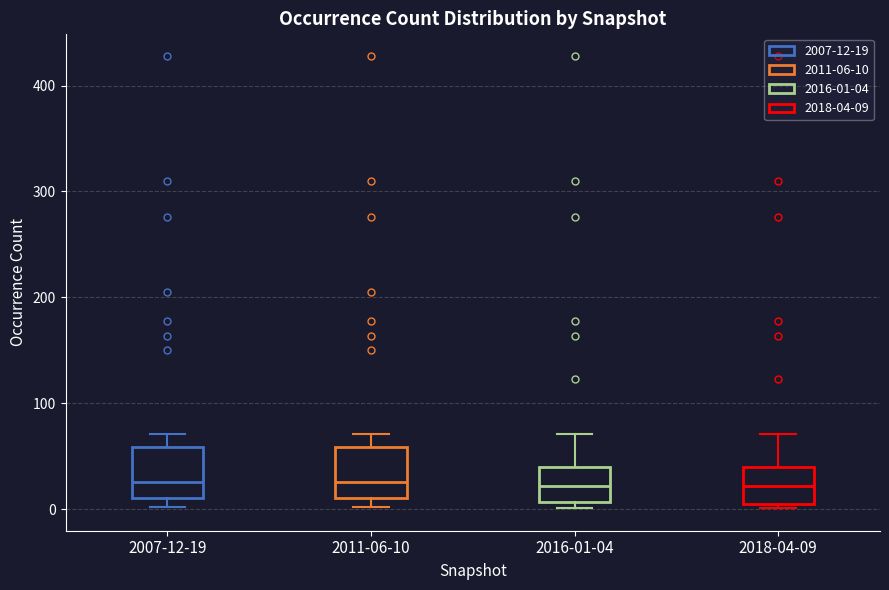

Where is the upper edge of the box for 2007-12-19 on the y-axis? The values are not printed on the chart, so give them approximately, as read against the axis.

60